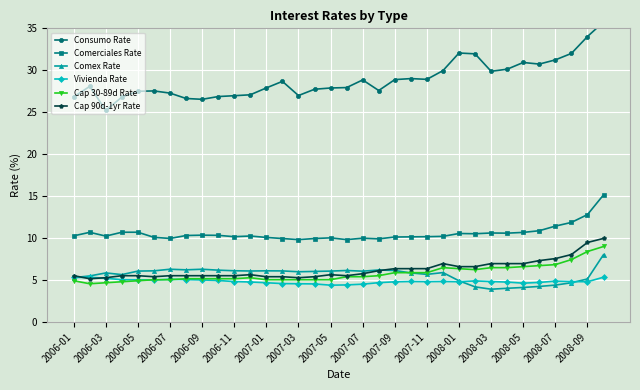

True or false: Comerciales Rate and Comex Rate intersect in this chart.

False